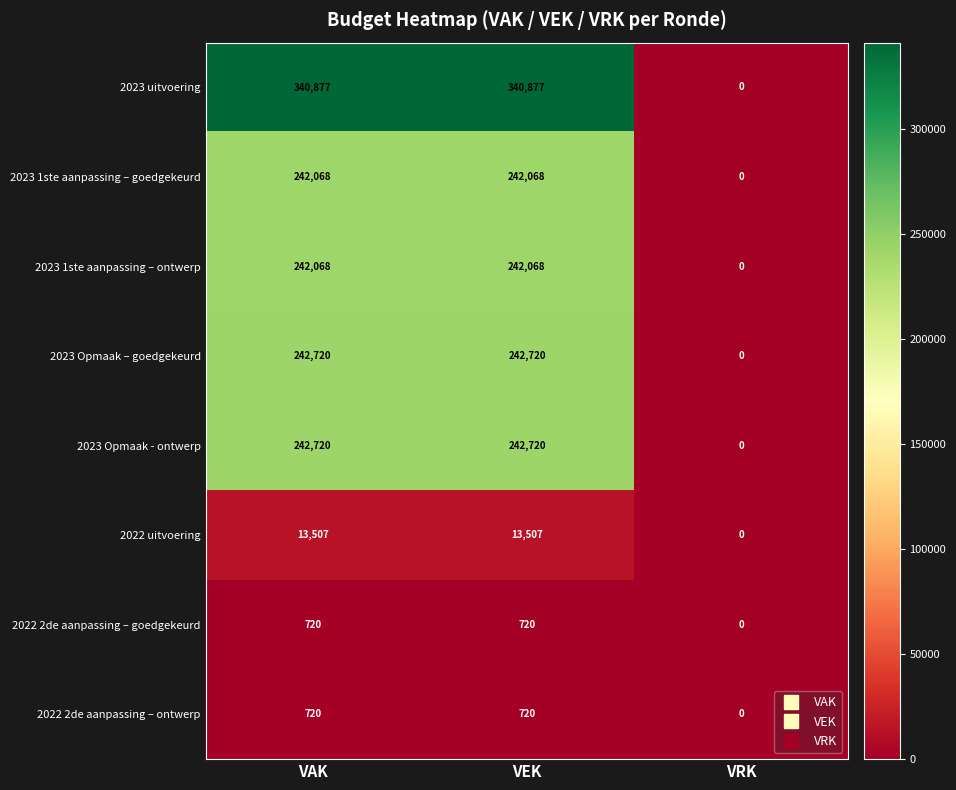

Which series has the largest total across all categories?

2023 uitvoering